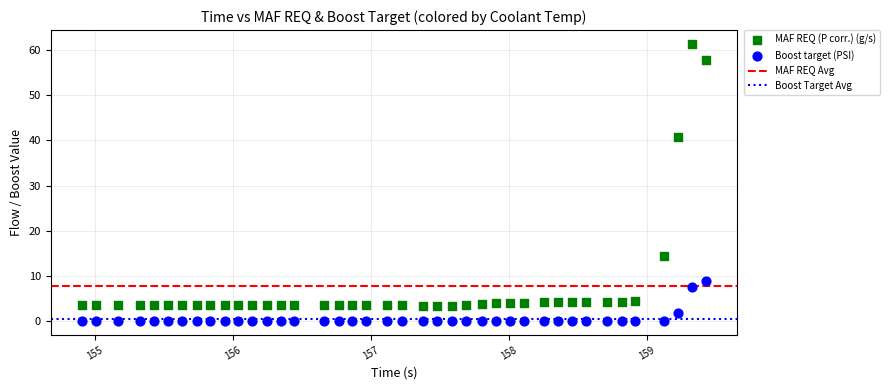

In the MAF REQ (P corr.) (g/s) series, what Y value is closest to 32?

40.8